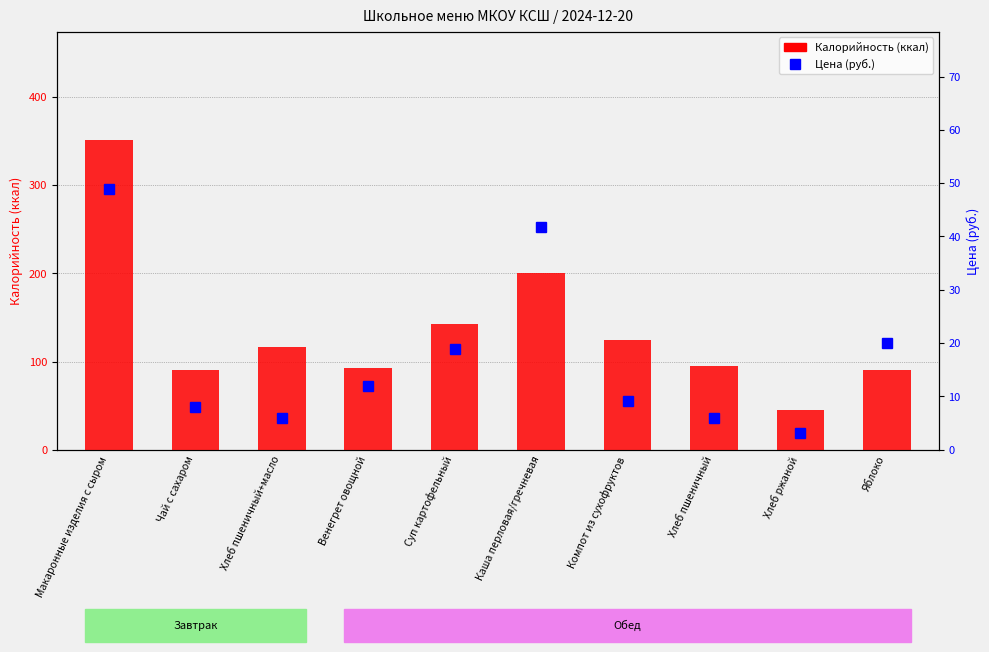

What position from the left is Венегрет овощной?

4